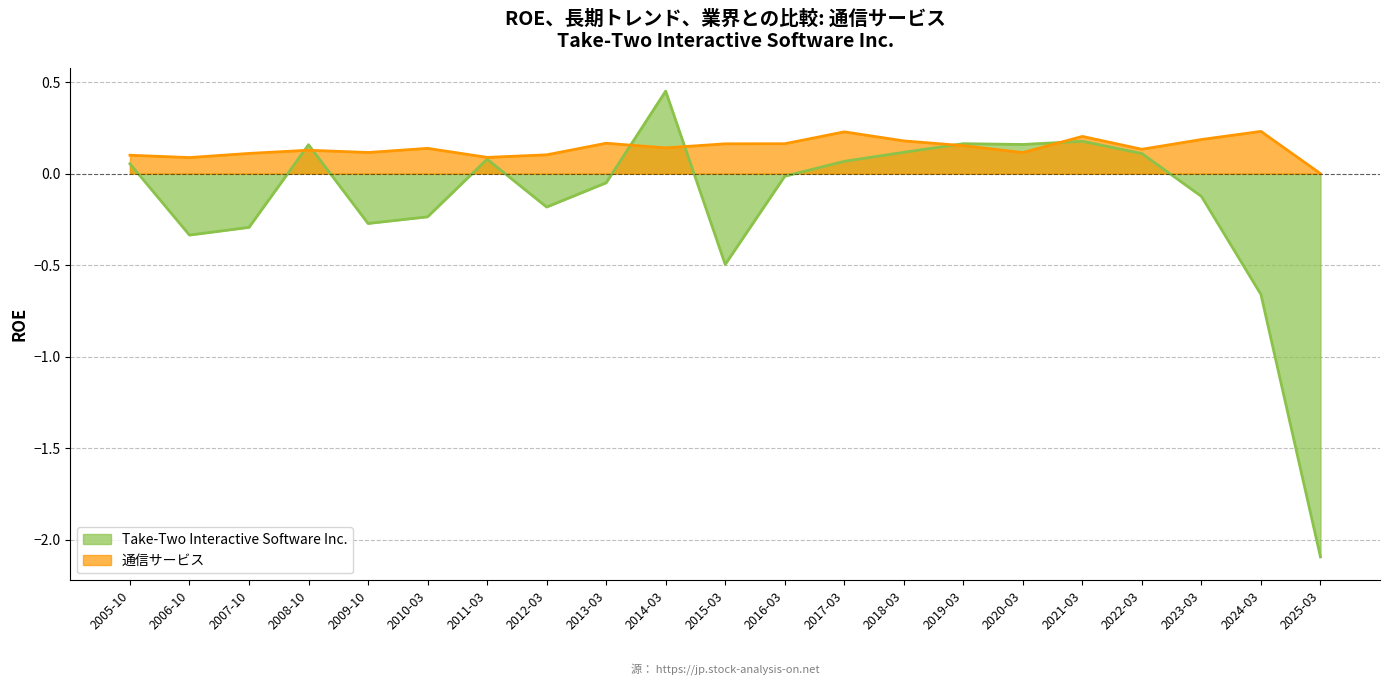

The value of Take-Two Interactive Software Inc. at 2019-03 is 0.2. True or false?

True